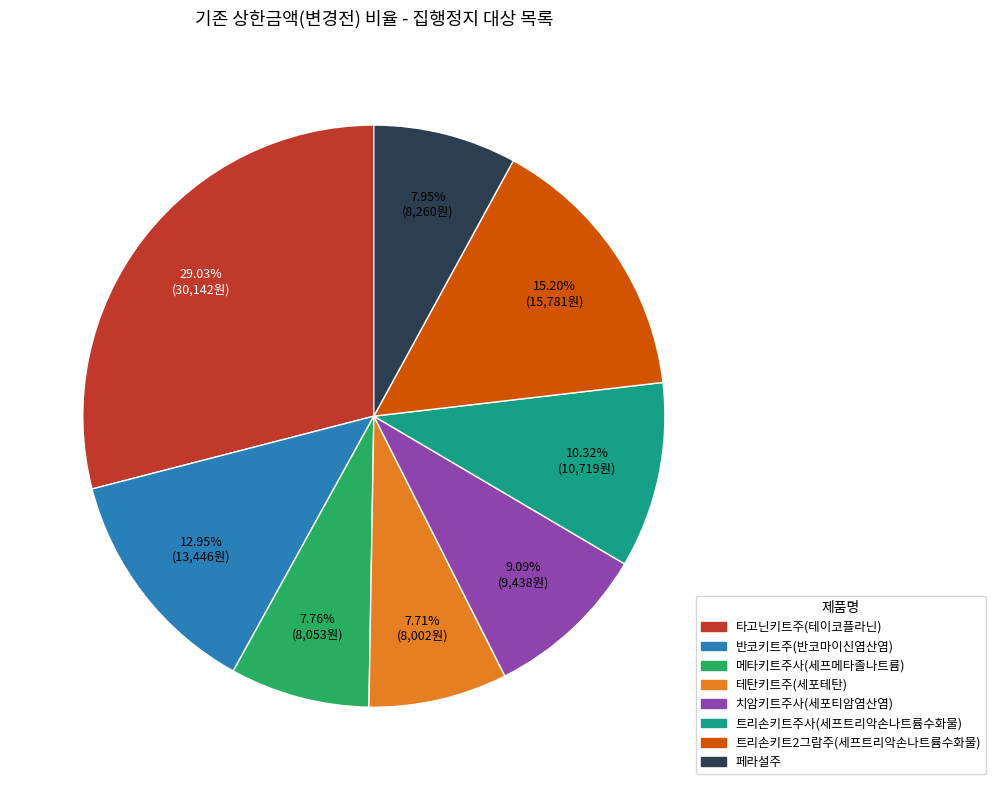

Is it true that 메타키트주사(세프메타졸나트륨) is 20% of the pie?

False